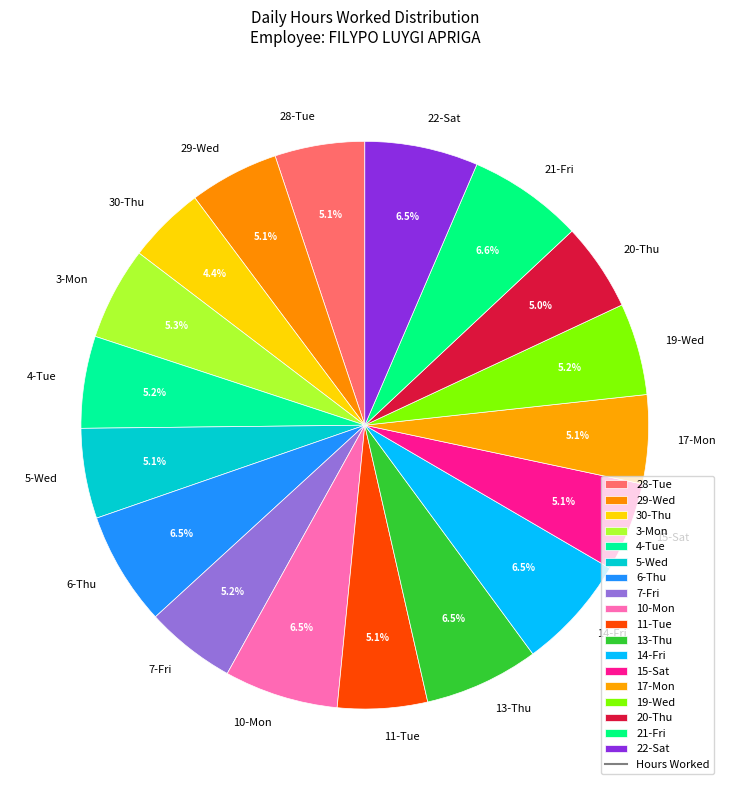

Does 6-Thu represent more than half of the total?

No